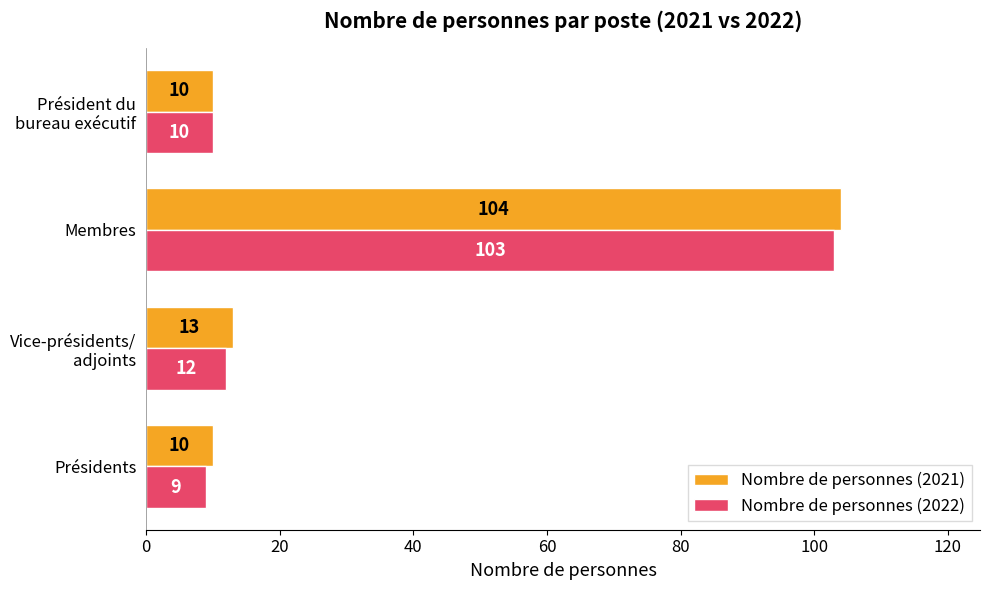

Which series has the largest total across all categories?

Nombre de personnes (2021)